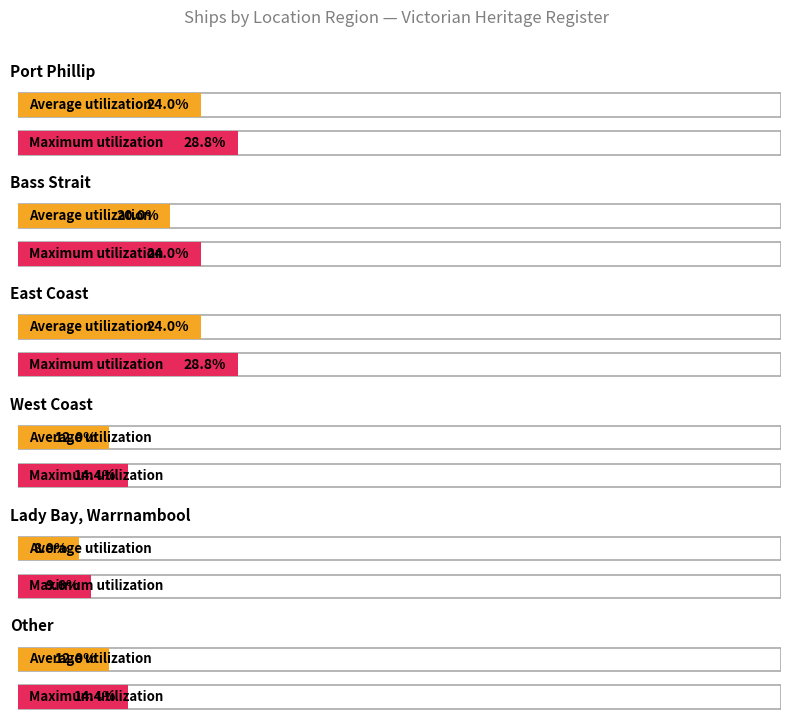

How many categories are shown in the chart?

6